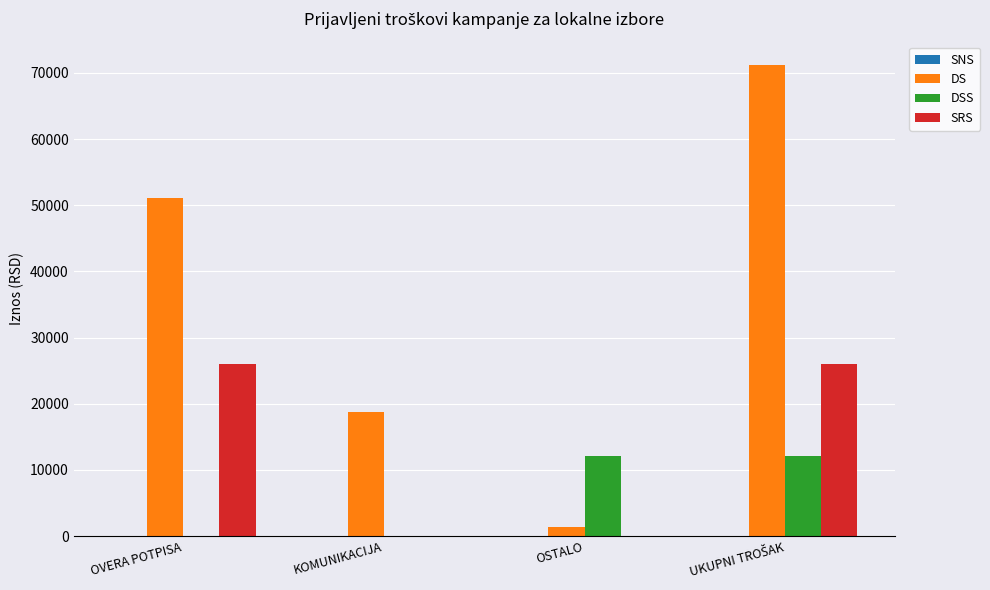

The DS series shows 18705.4 at KOMUNIKACIJA. True or false?

True